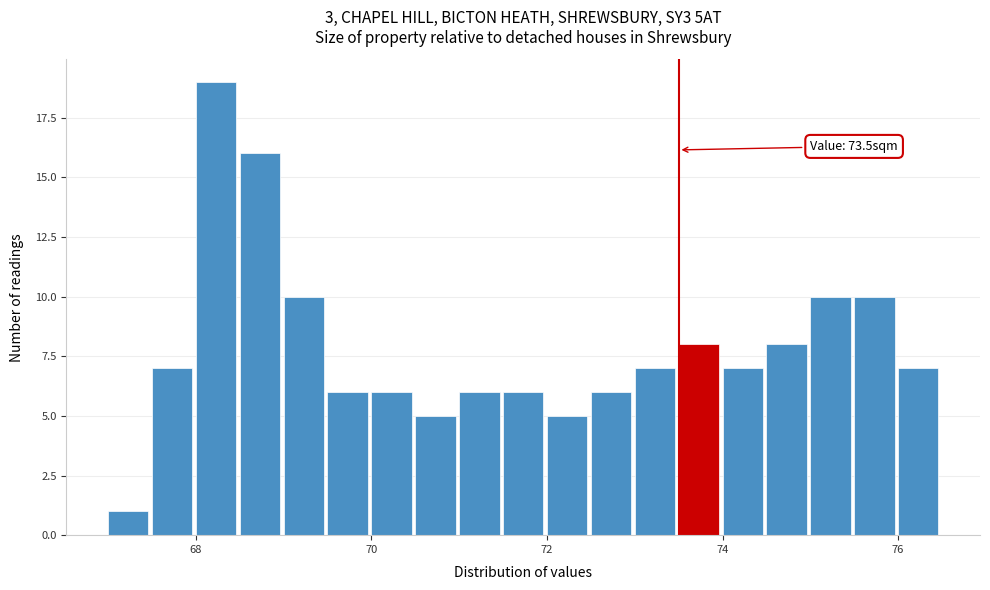

Read against the x-axis, roughly where is the centre of the tallest bar?

68.2